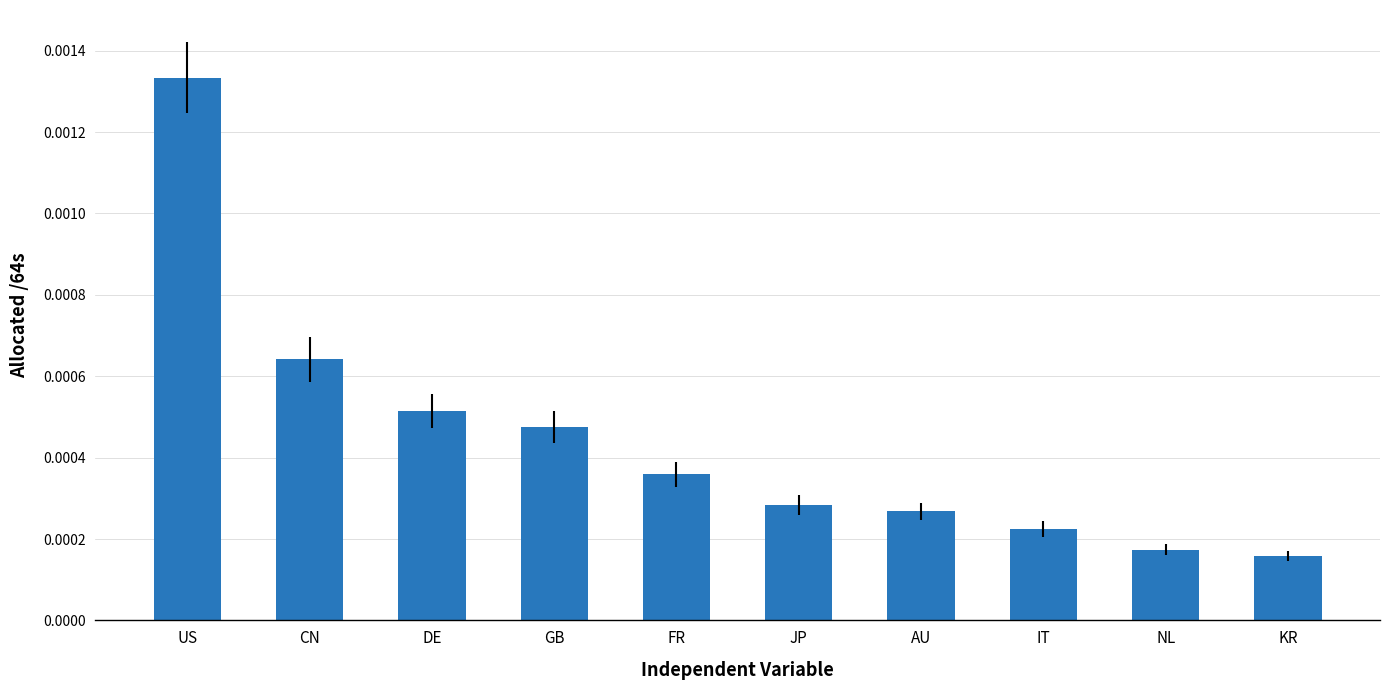

Count the values in the range 0 to 1.

10